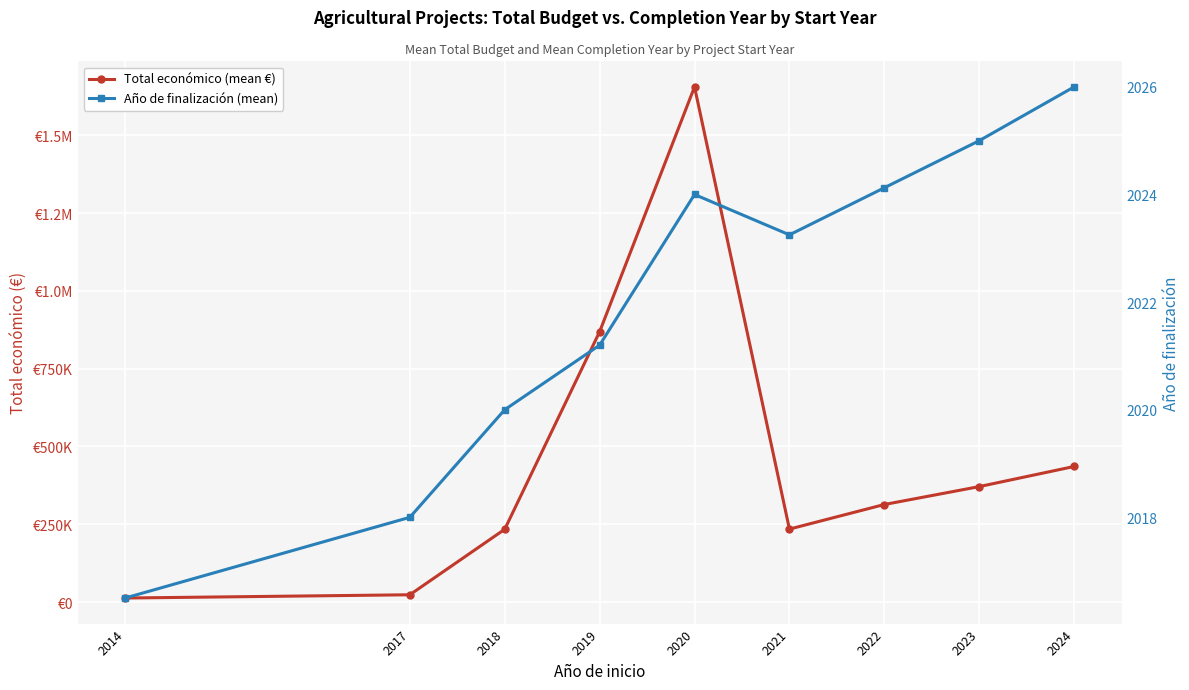

Which series has the largest range (max minus min)?

Total económico (mean €)